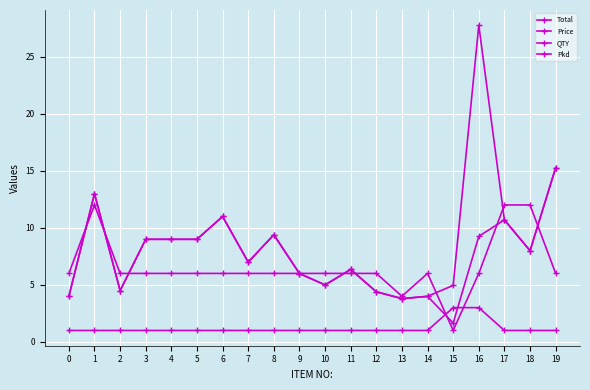

True or false: Total has more than 1 points higher than both neighbors.

True